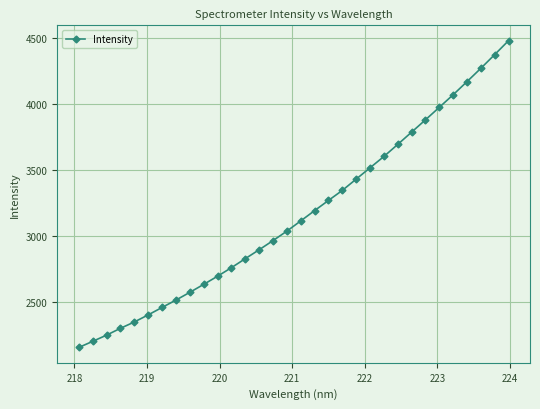

What is the sum of all values?

101219.4